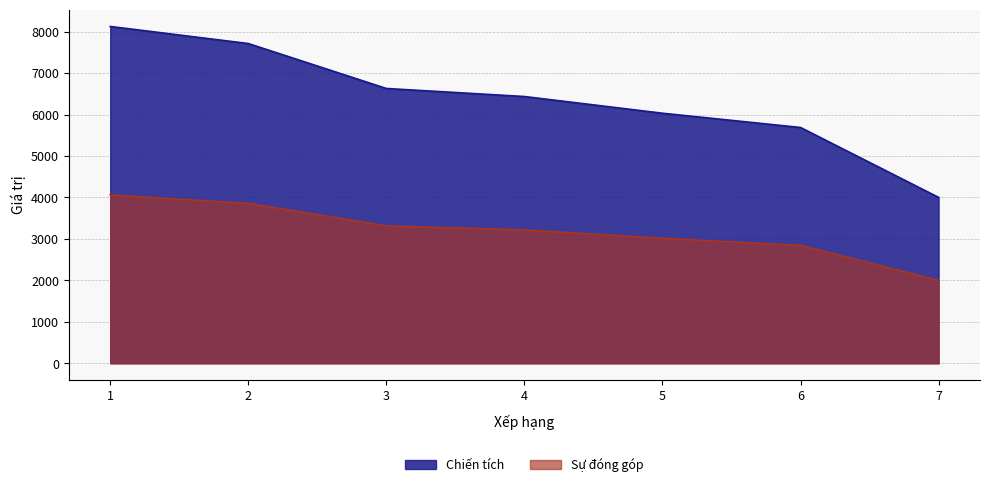

Which category has the lowest value across all series?

7